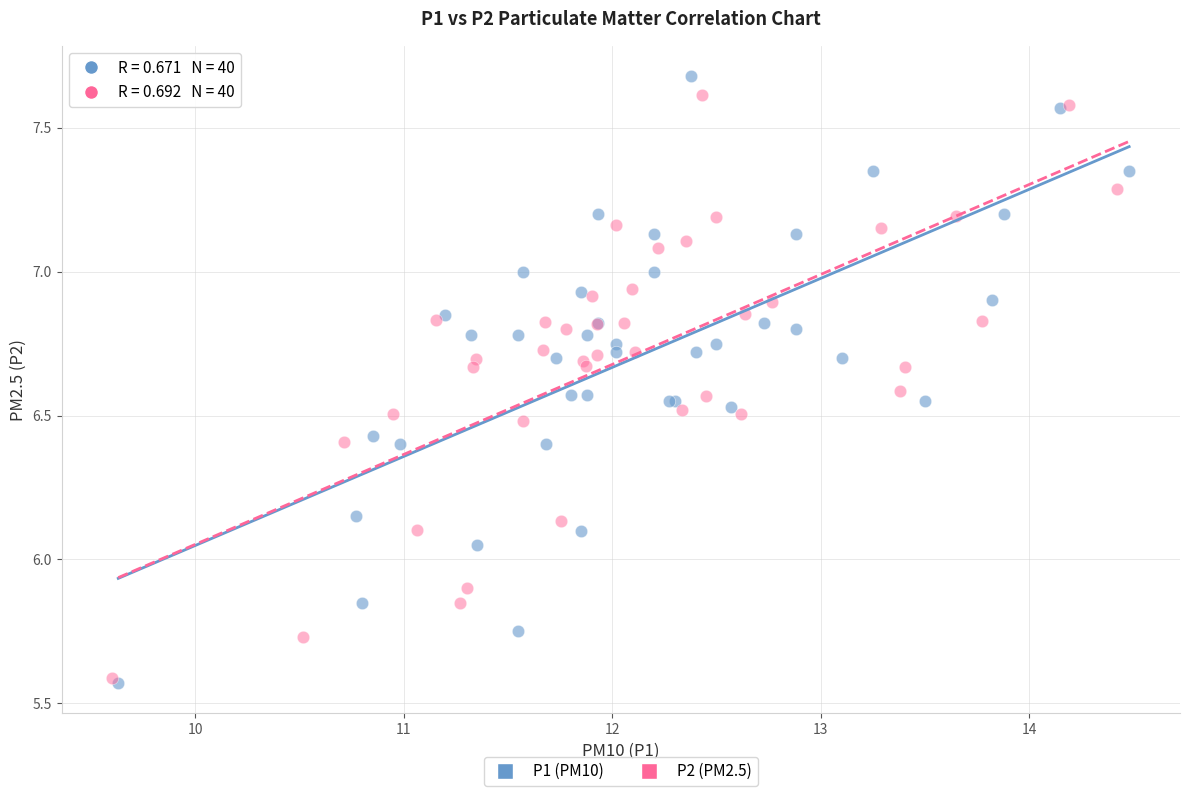

What are all the series names shown in the legend?

P1 (PM10), P2 (PM2.5)